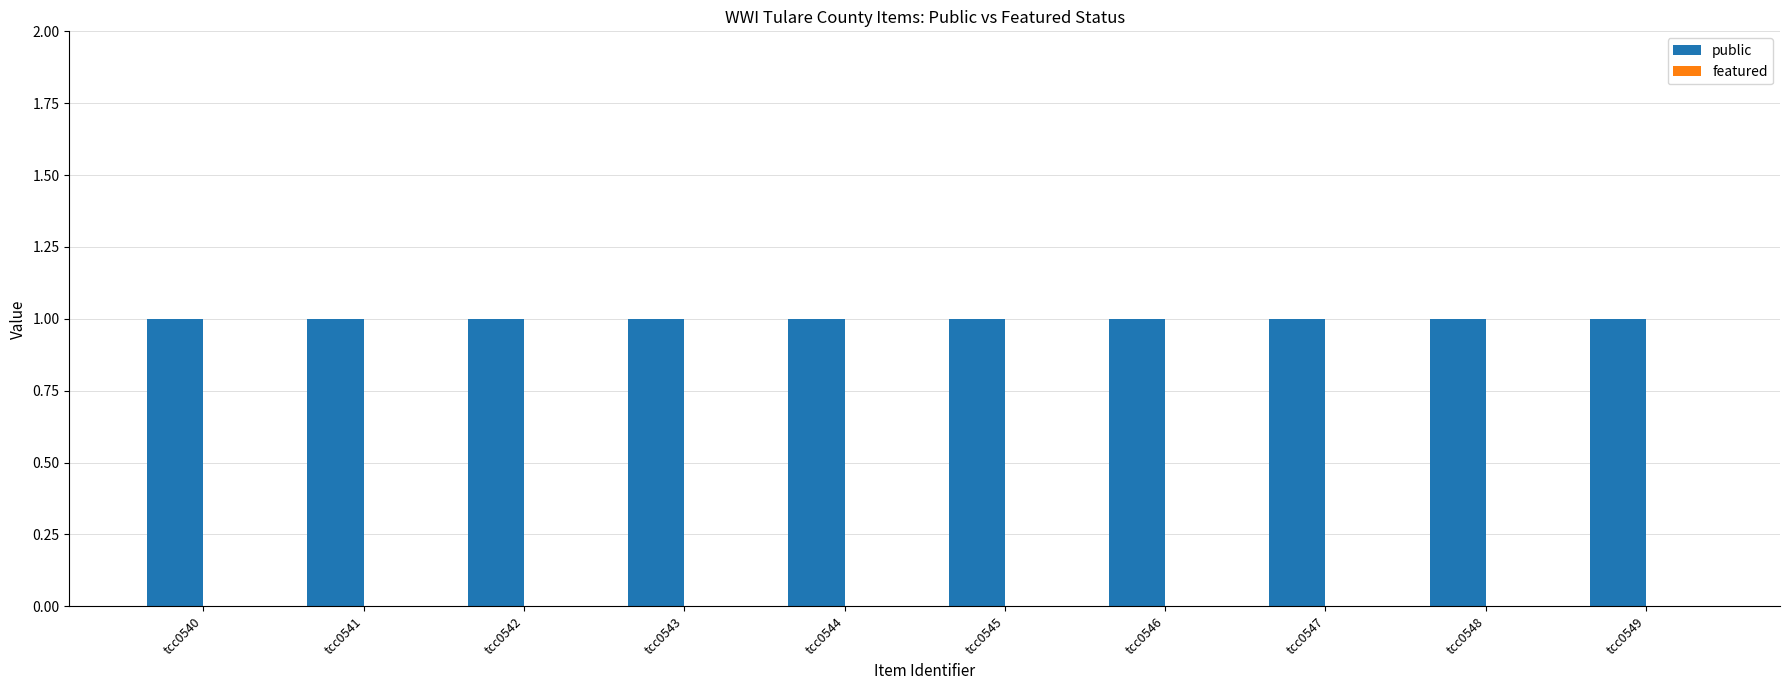

What is the value of the public bar at the 8th from the left?

1